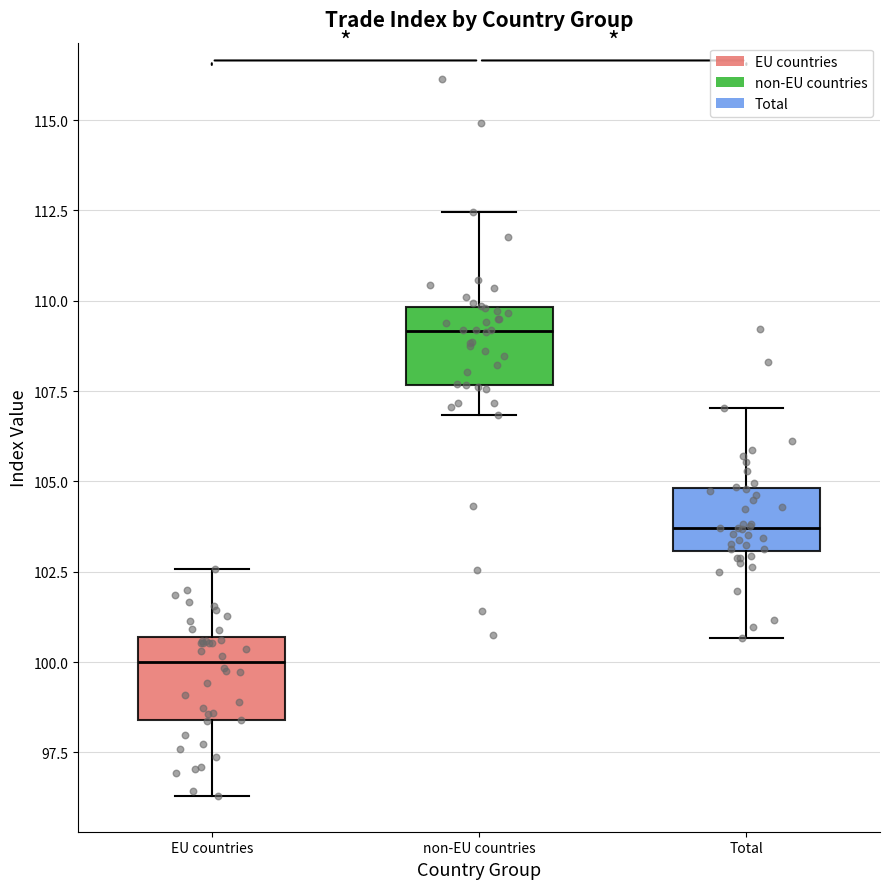

Which box has the lowest median line?

EU countries